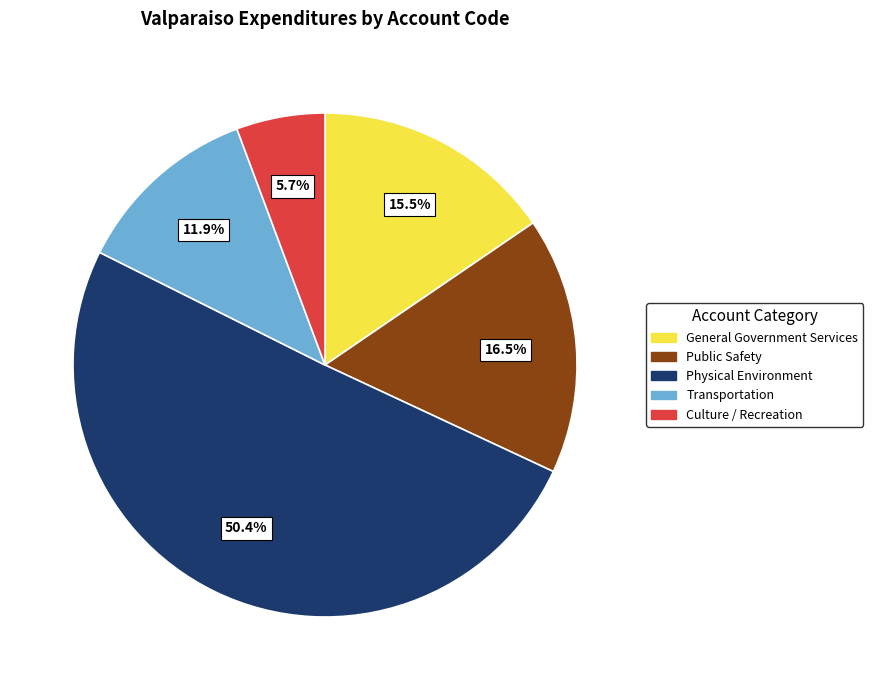

What is the smallest slice in the pie chart?

Culture / Recreation